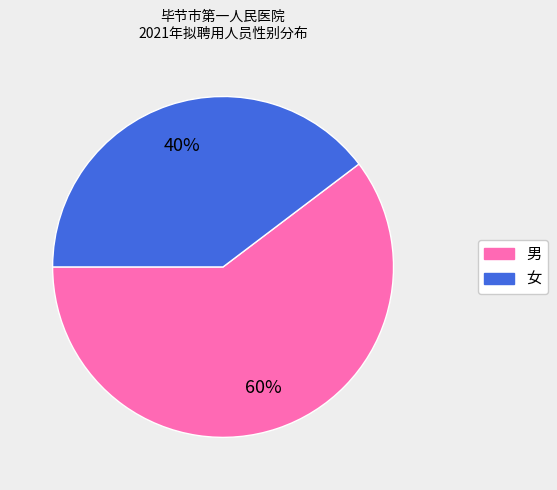

Do 男 and 女 together represent more than half of the pie?

Yes